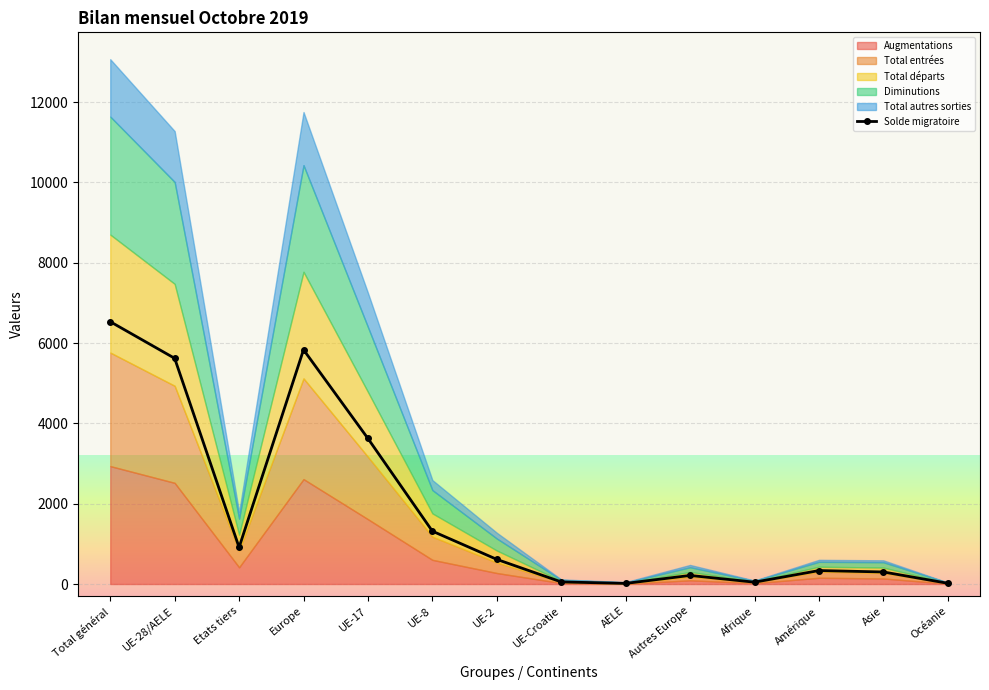

What is the smallest value displayed?

15.0